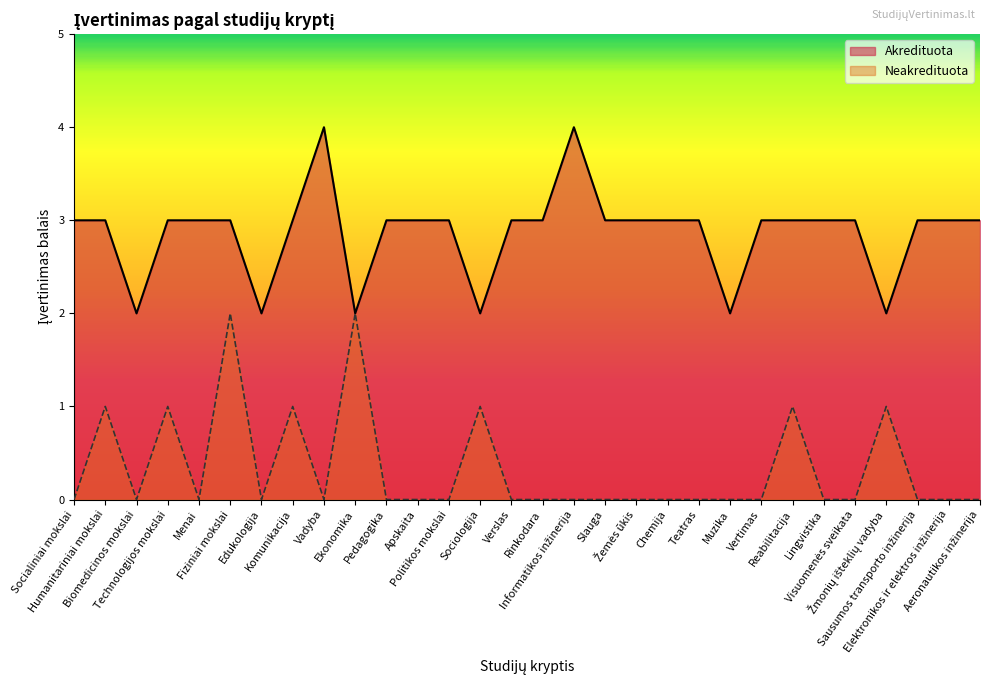

The value of Neakredituota at Slauga is 0. True or false?

True